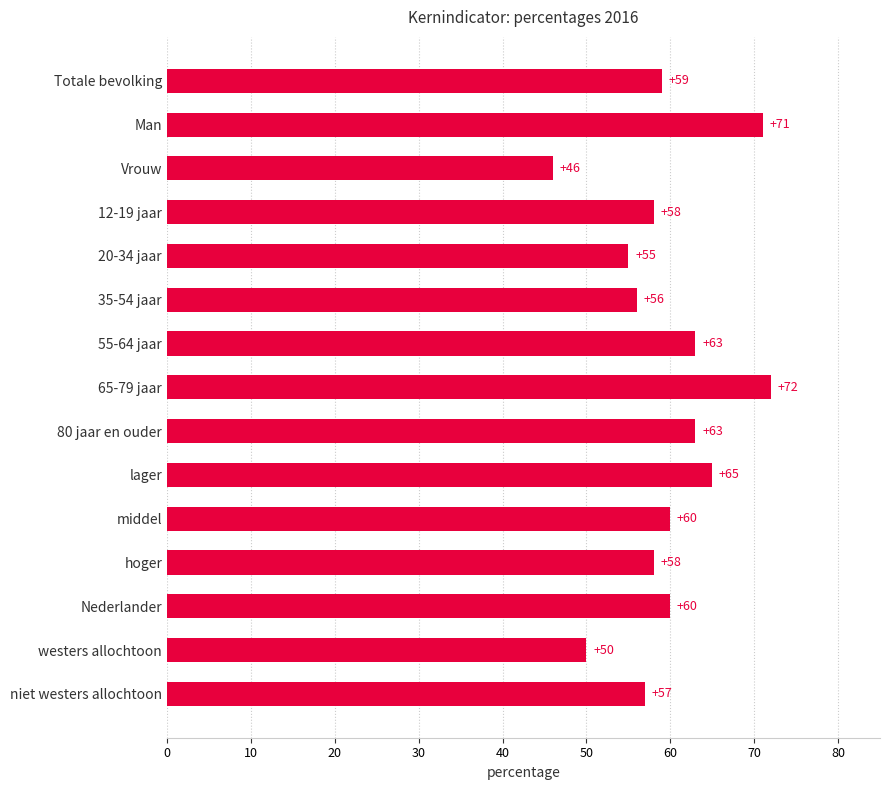

Read the value at middel, to the nearest 5.

60